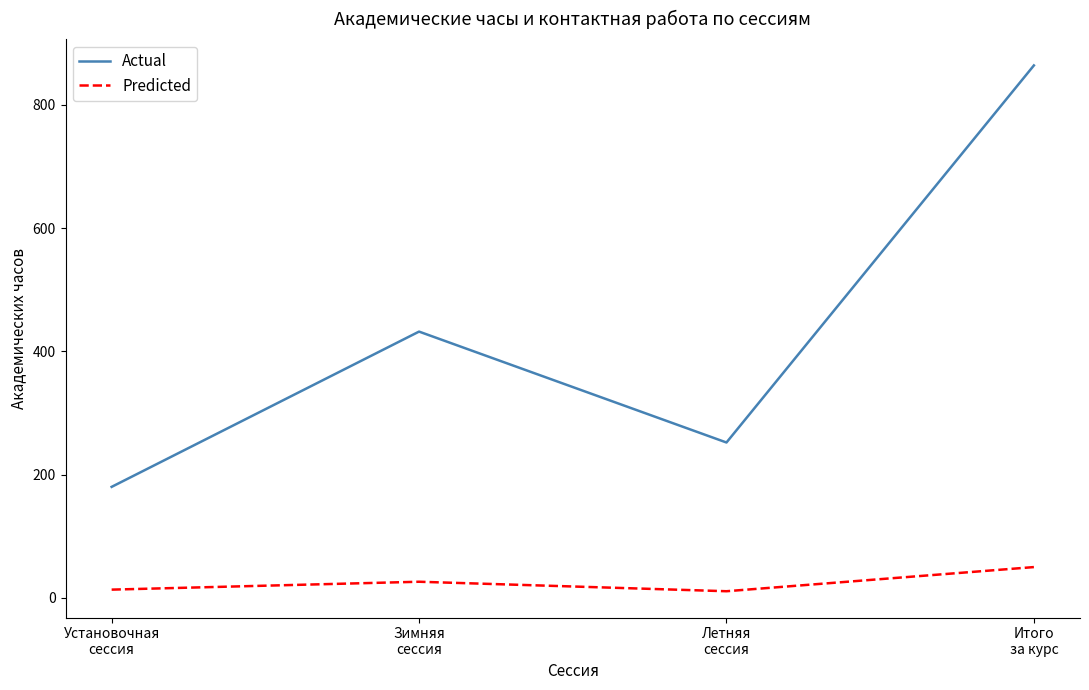

Rank the series at Летняя
сессия from lowest to highest value.

Predicted, Actual